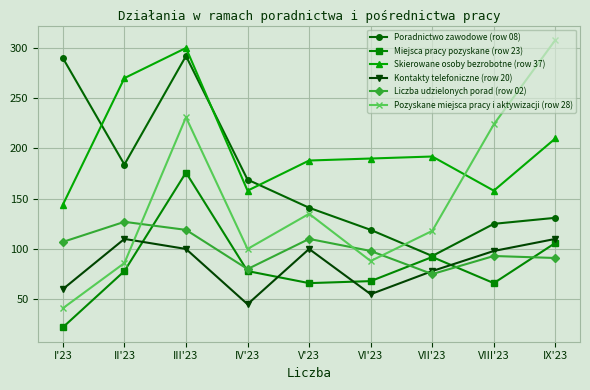

True or false: Miejsca pracy pozyskane (row 23) has a value of 37 at VI'23.

False